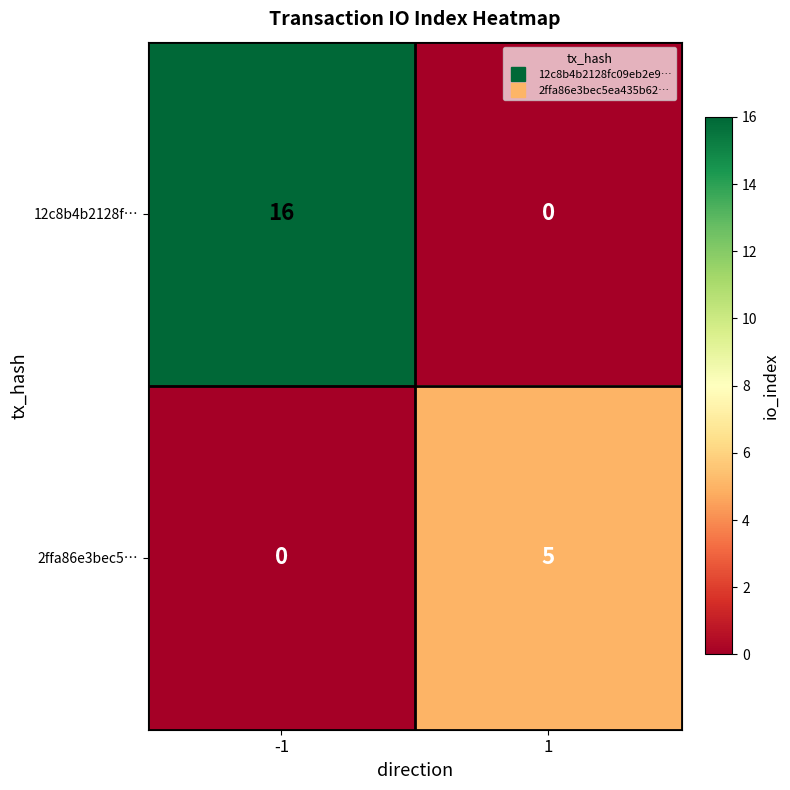

The 12c8b4b2128f… series shows 0 at 1. True or false?

True